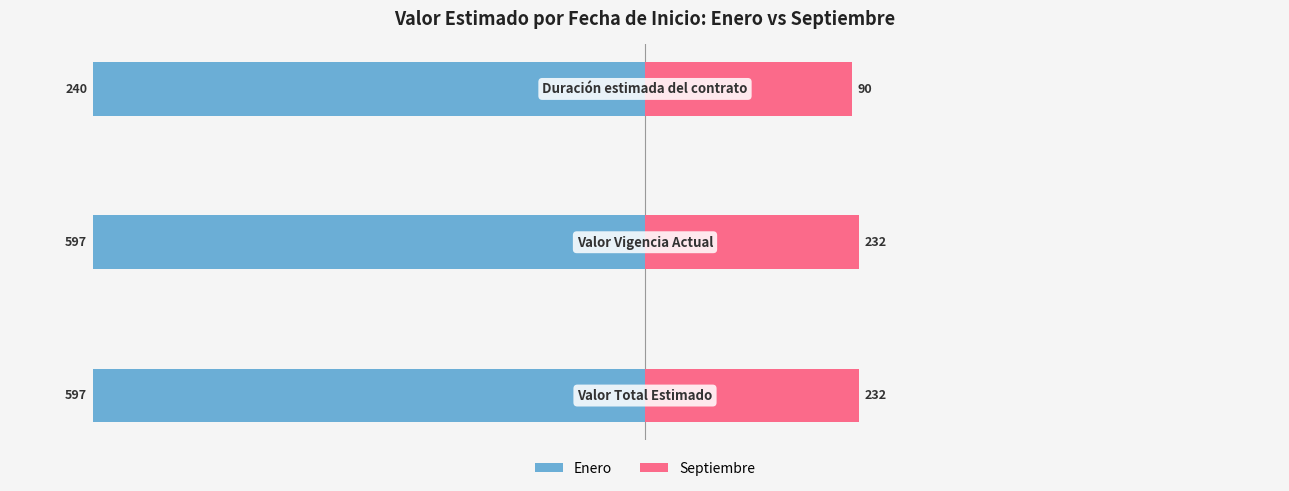

At how many categories does at least one series exceed 33?

3